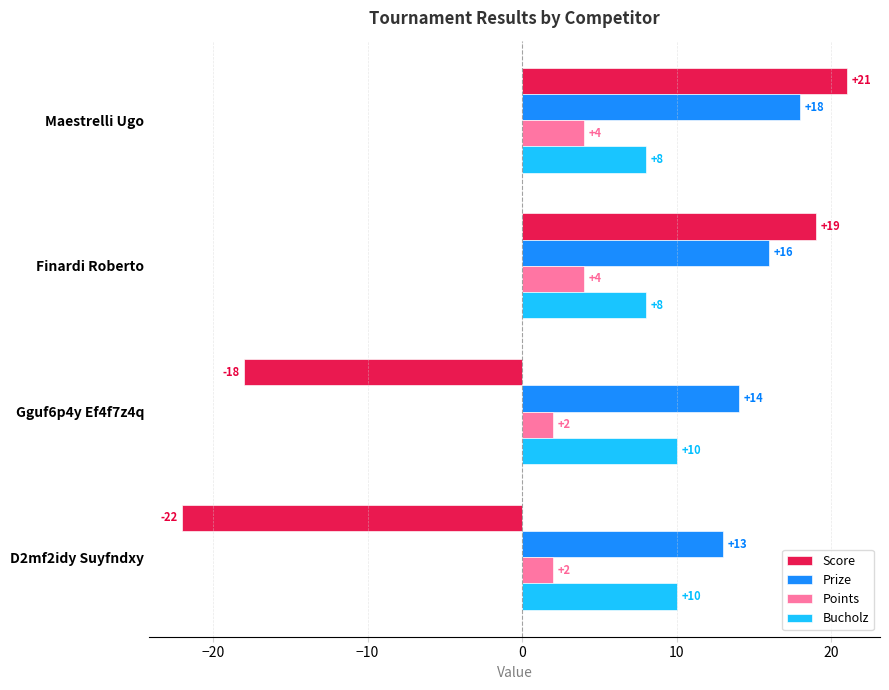

Which series has the largest total across all categories?

Prize